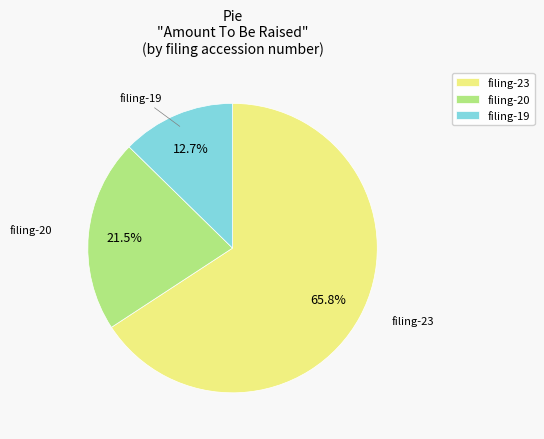

Does filing-19 represent more than half of the total?

No